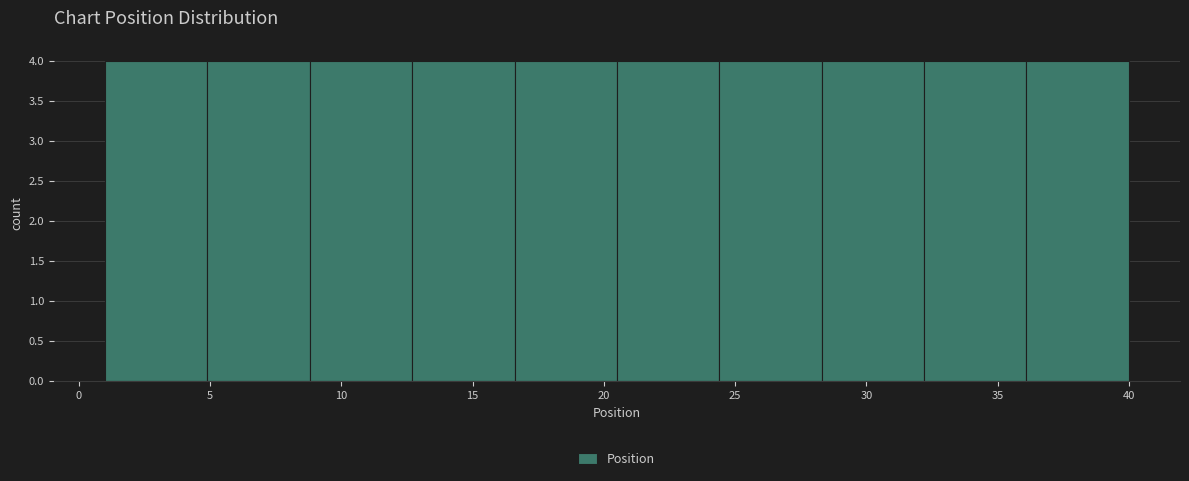

Reading left to right, transcribe this chart: for each bar, give the range it covers on the x-axis and its height. Neither the bar edges nor the heights are printed on the chart, so give them approximately, as read against the axes.

1.0 to 4.9: 4
4.9 to 8.8: 4
8.8 to 12.7: 4
12.7 to 16.6: 4
16.6 to 20.5: 4
20.5 to 24.4: 4
24.4 to 28.3: 4
28.3 to 32.2: 4
32.2 to 36.1: 4
36.1 to 40.0: 4